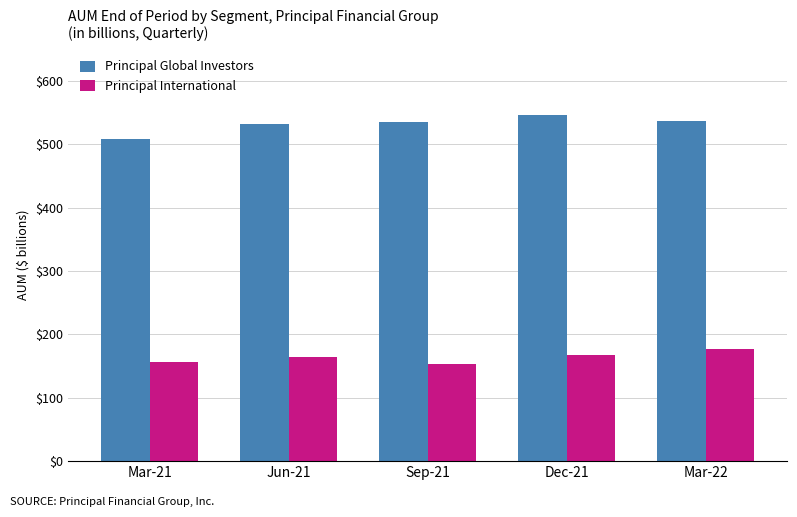

What is the sum of the Principal Global Investors values at Mar-22 and Dec-21?

1083.9